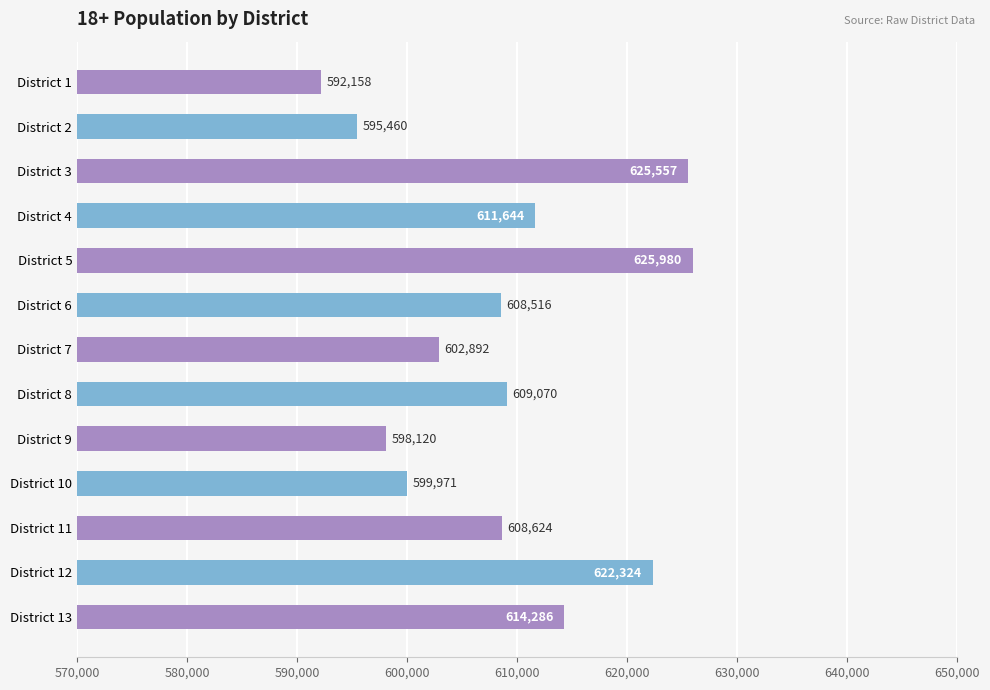

True or false: the data shows 1028780 at District 5.

False